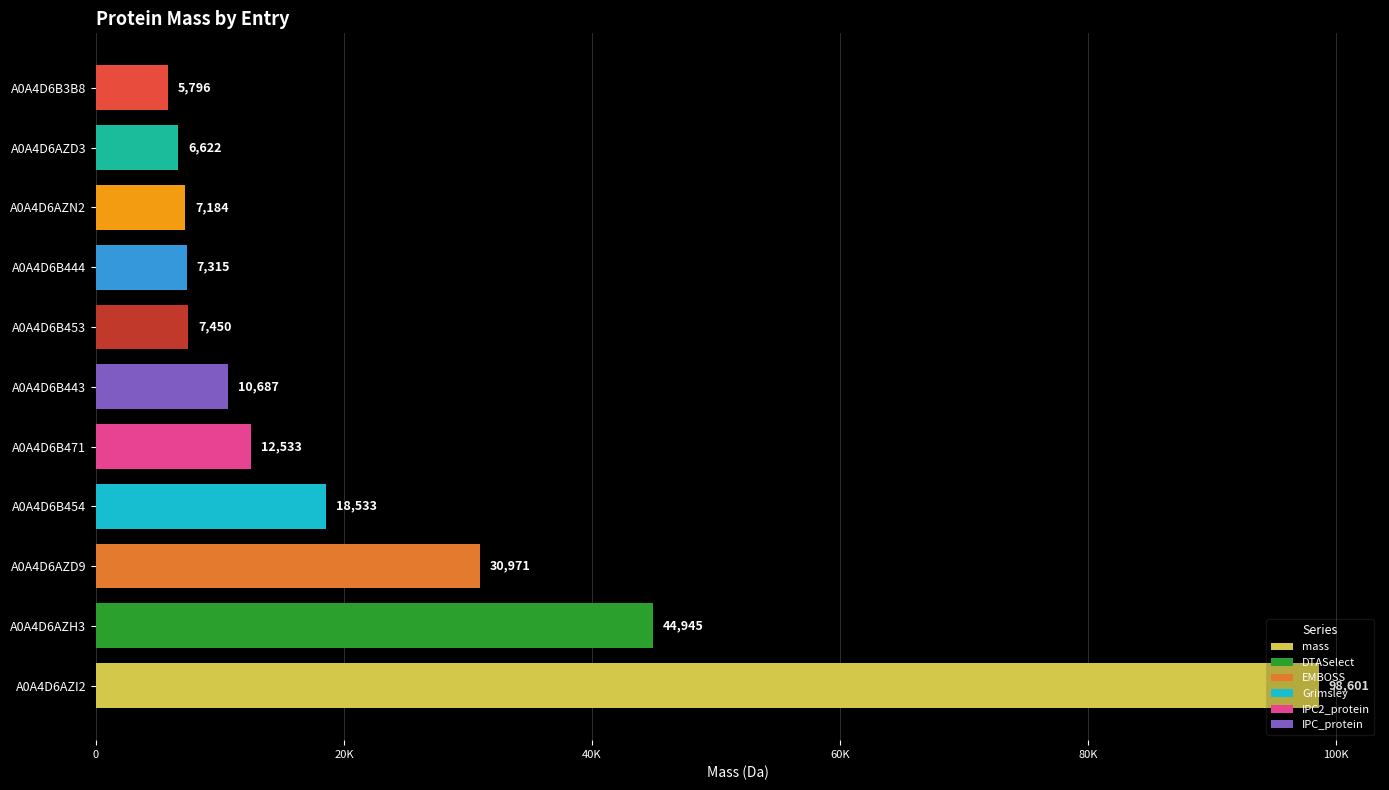

Are the bars horizontal?

Yes